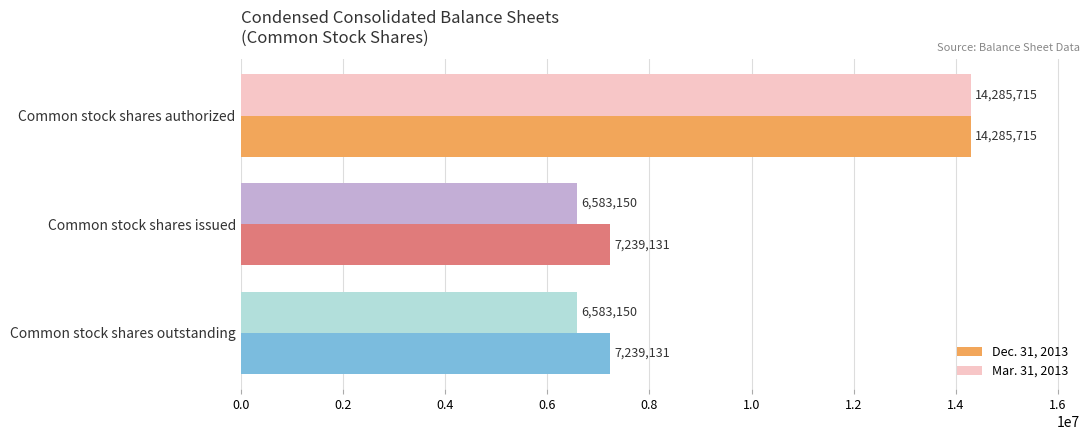

How many data points in Dec. 31, 2013 are above 7239131?

1